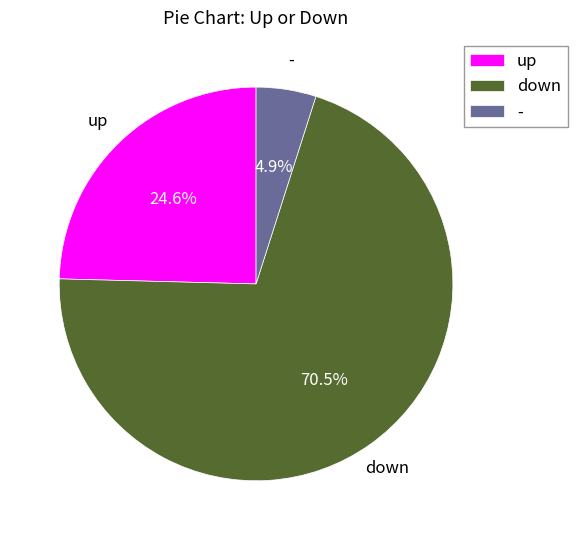

True or false: - accounts for 17% of the total.

False